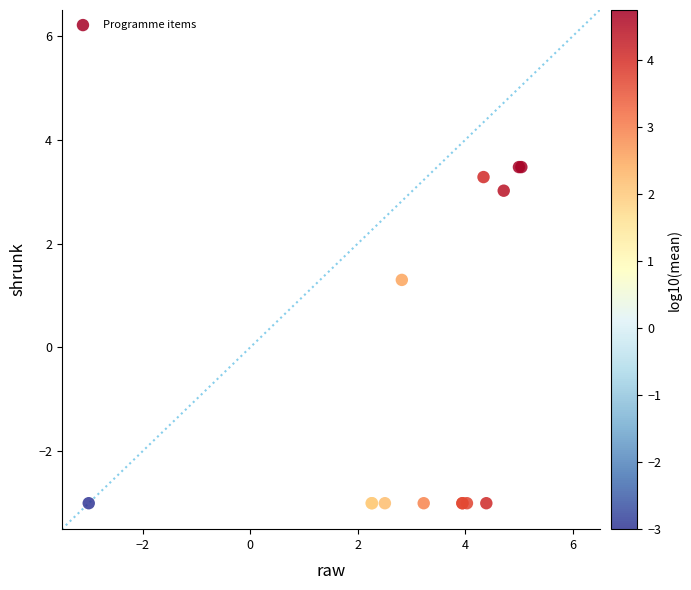

What Y value in the scatter plot is closest to 0?

1.3